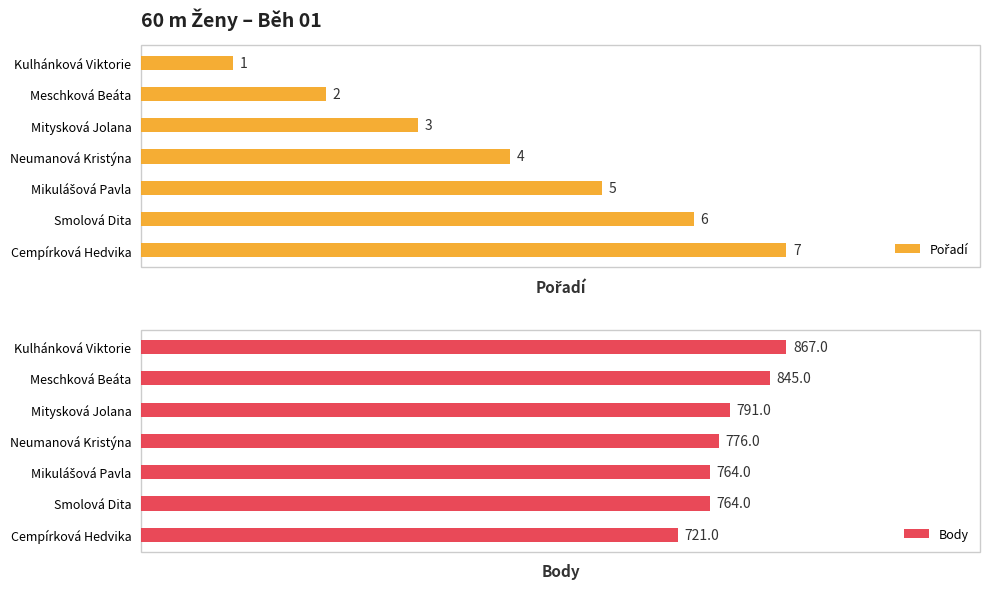

At Kulhánková Viktorie, list the series in order from smallest to largest.

Pořadí, Body